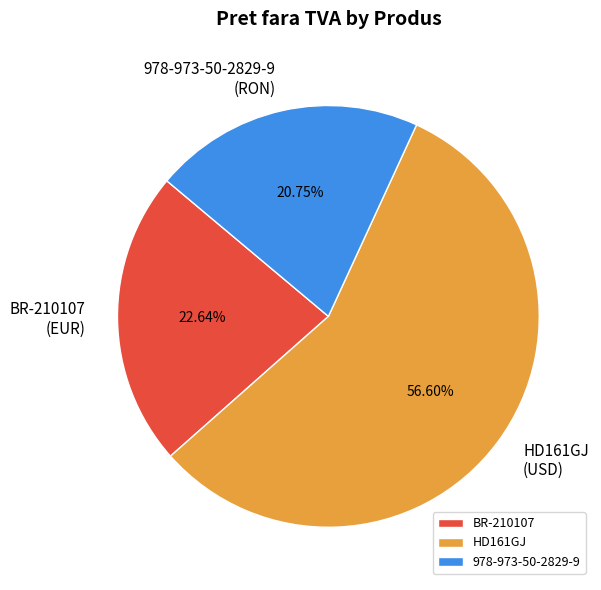

How many segments does this pie chart have?

3